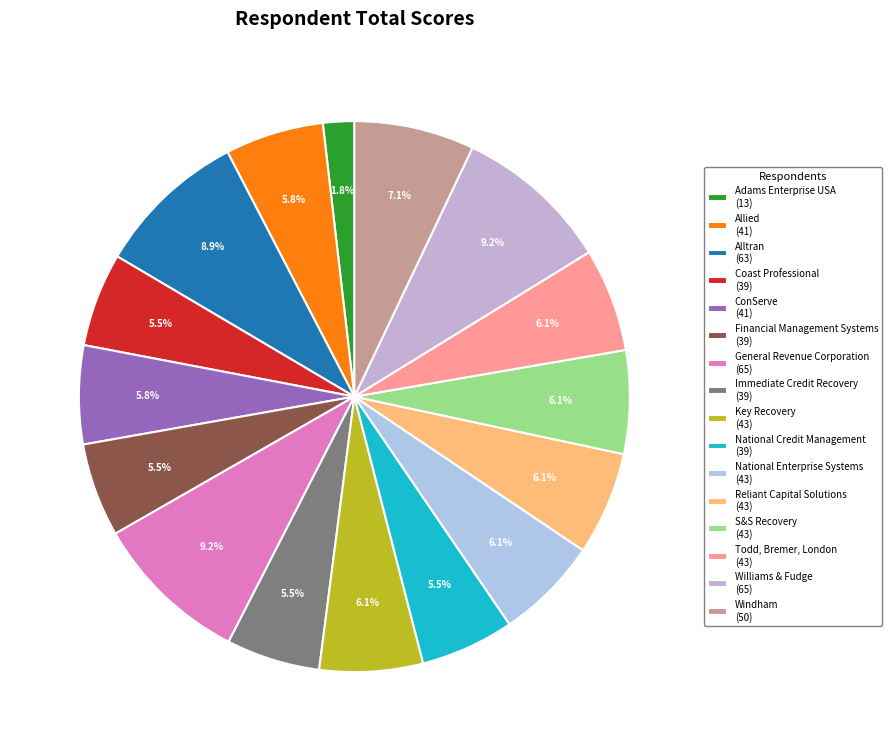

To the nearest percent, what portion does Todd, Bremer, London represent?

6%